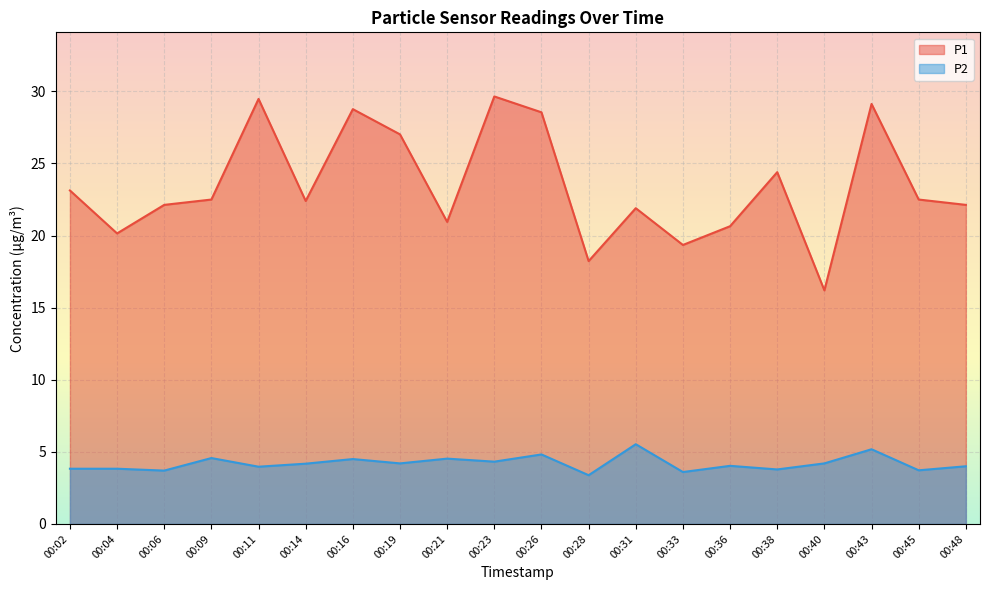

What is the difference between the maximum and minimum values in the P1 series?

13.4